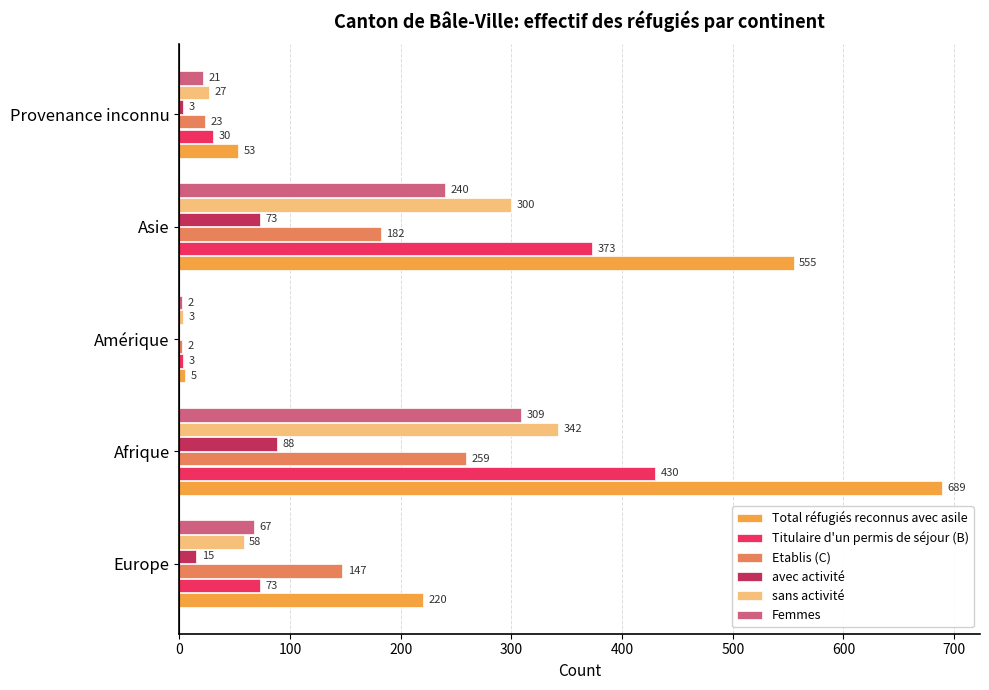

What is the average value of the Titulaire d'un permis de séjour (B) series?

182